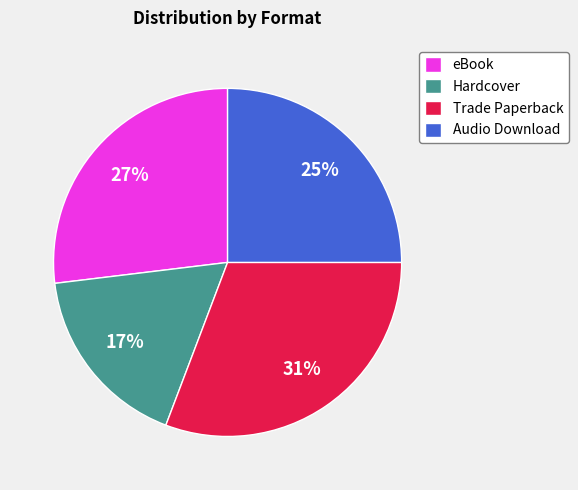

Does any single category account for the majority?

No